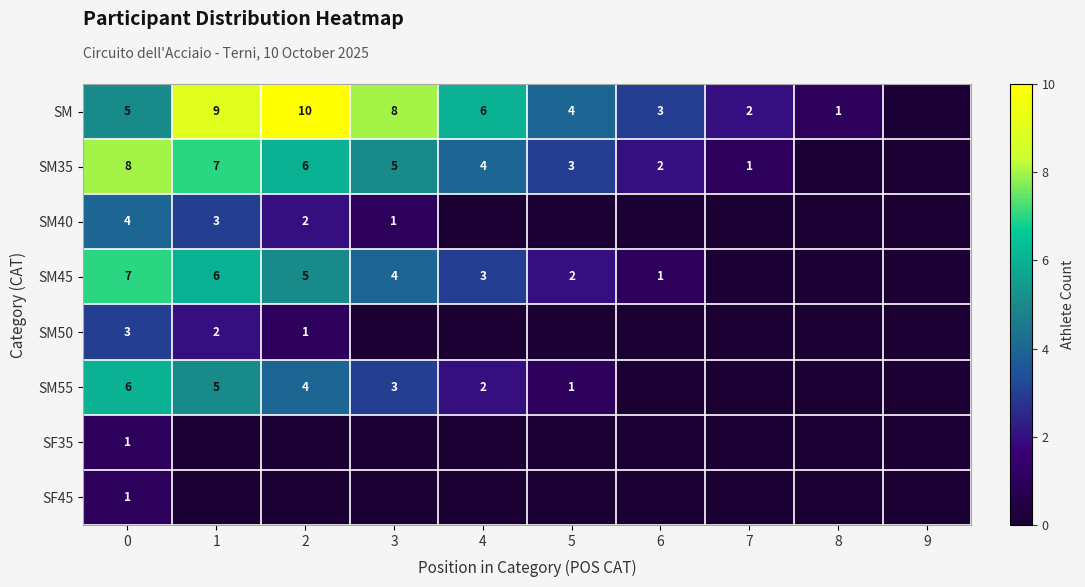

What is the greatest value displayed?

10